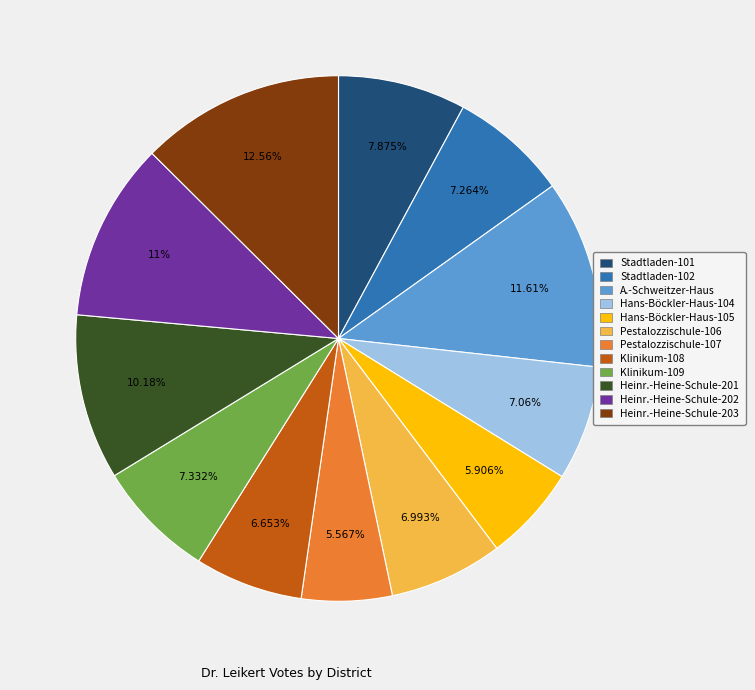

Which slice is the largest?

Heinr.-Heine-Schule-203